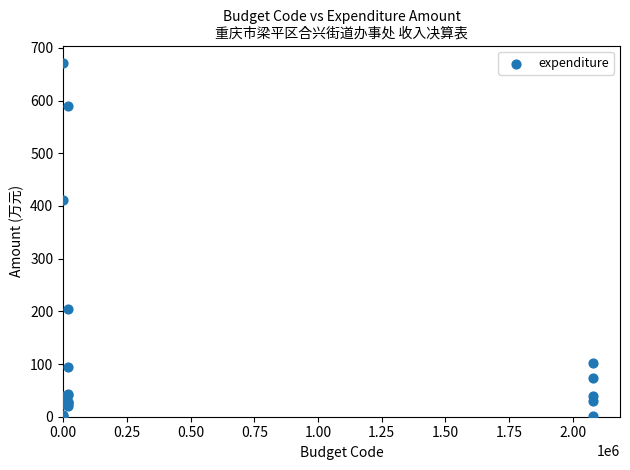

What Y value in the scatter plot is closest to 335?

411.9